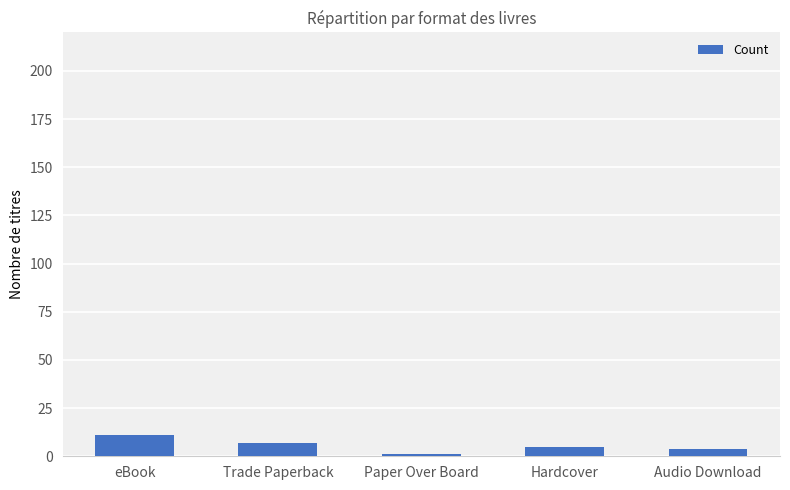

Which has a higher value, Audio Download or eBook?

eBook